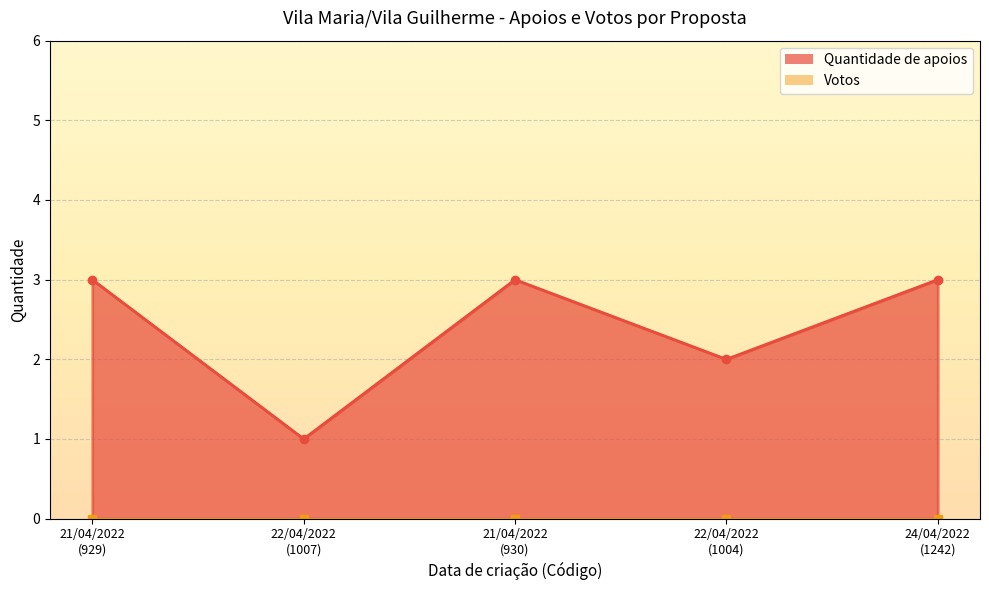

Rank the categories by value from highest to lowest.

21/04/2022
(929), 21/04/2022
(930), 24/04/2022
(1242), 22/04/2022
(1004), 22/04/2022
(1007)